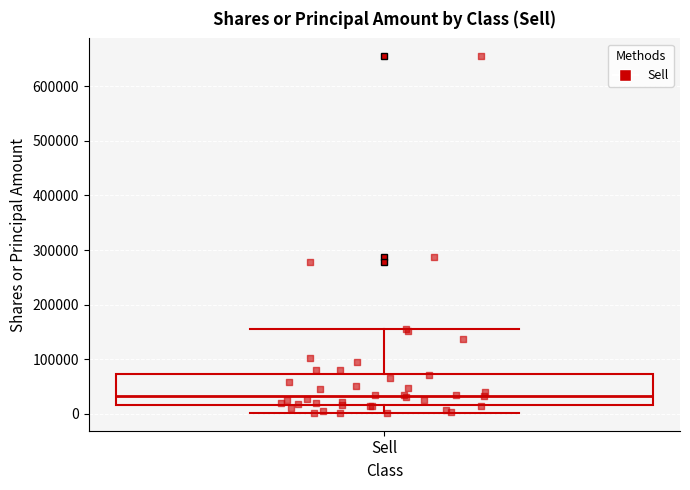

Transcribe this box plot: give where the median line is, the range the box spans, and where the two whiskers end, as read against the y-axis. The values are not printed on the chart, so give them approximately, as read against the axis.

median 30000, box 20000 to 70000, whiskers 0 to 160000